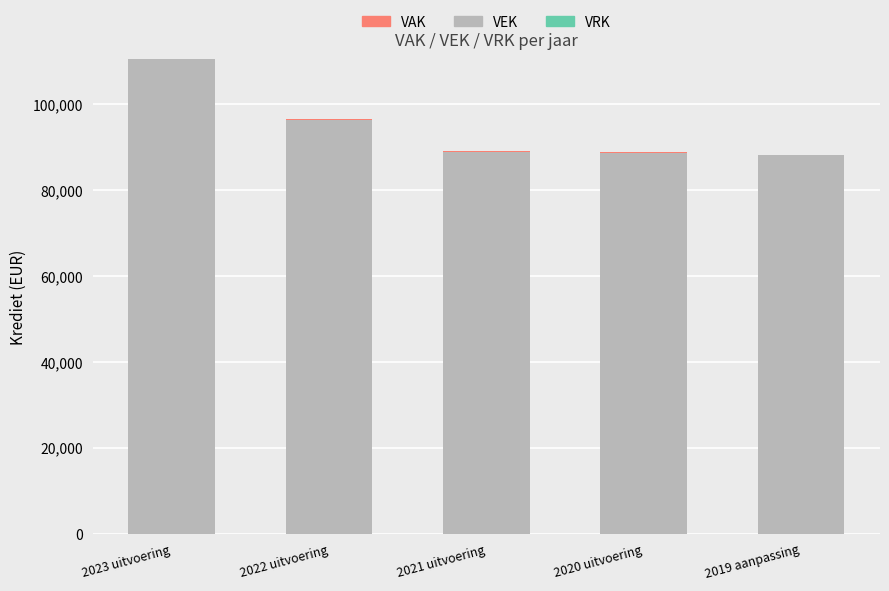

At which label does VEK reach its peak?

2023 uitvoering